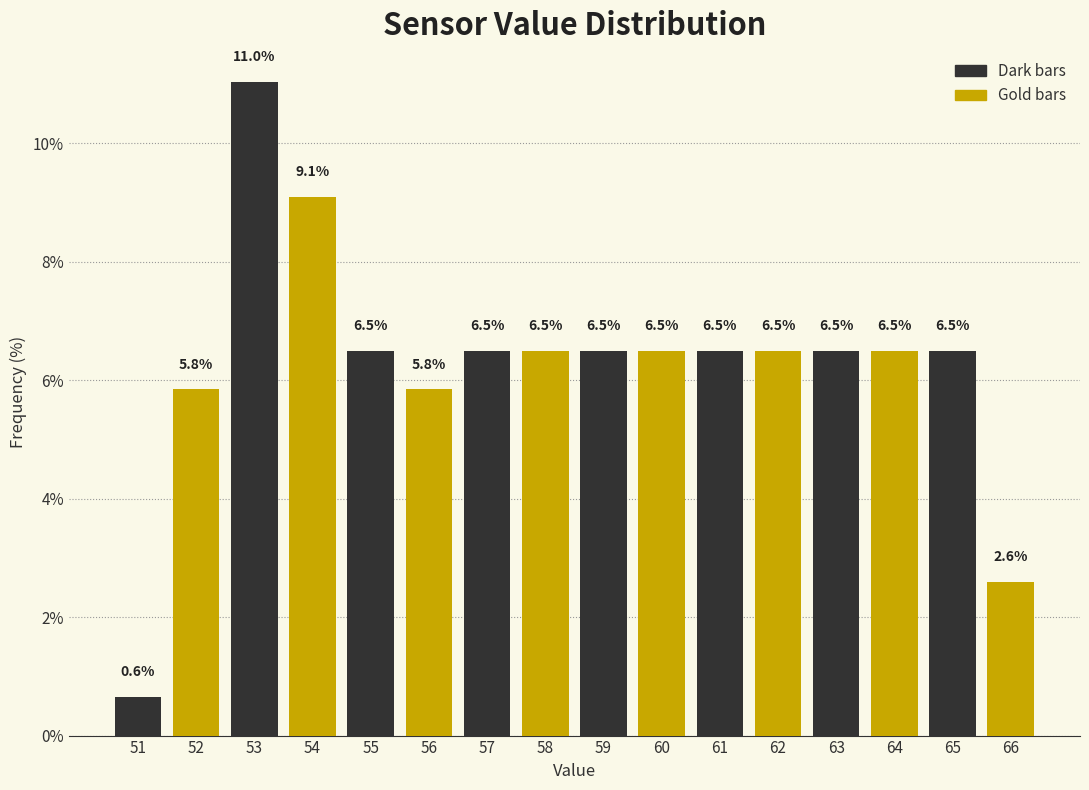

Reading left to right, extract all data points from this chart.

51=0.6	52=5.8	53=11.0	54=9.1	55=6.5	56=5.8	57=6.5	58=6.5	59=6.5	60=6.5	61=6.5	62=6.5	63=6.5	64=6.5	65=6.5	66=2.6